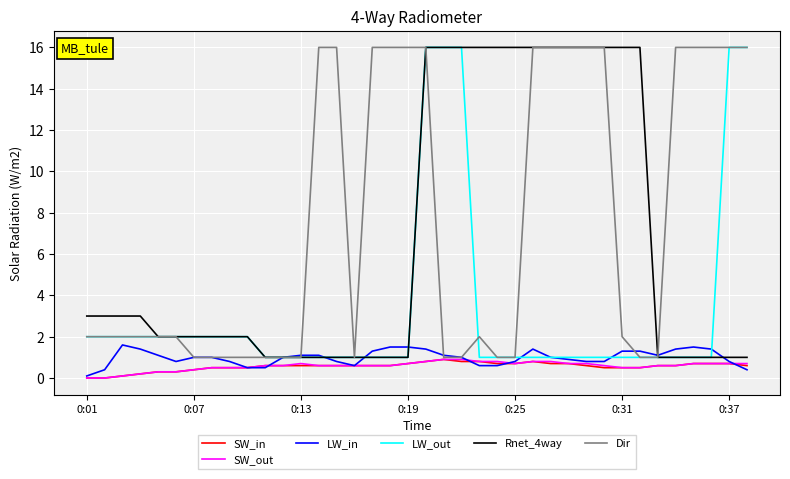

What is the greatest value displayed?

16.0